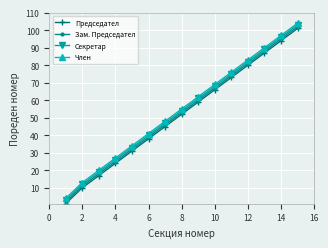

How many values in the Зам. Председател series are below 53?

7